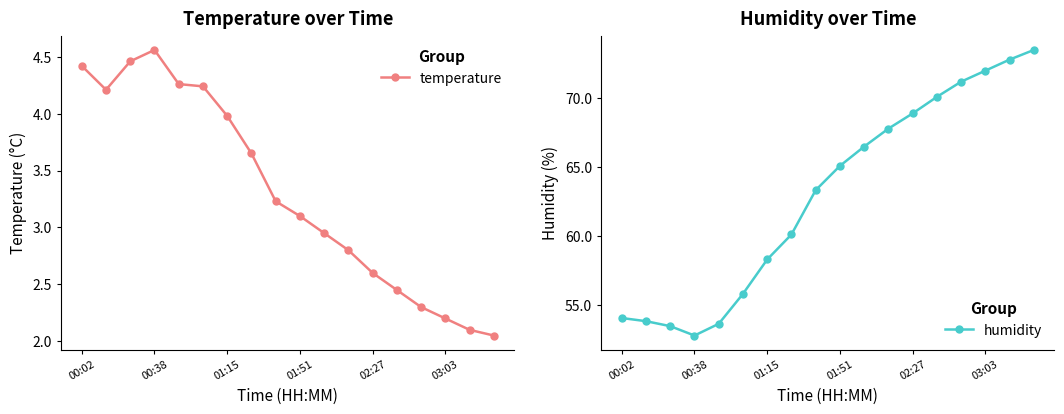

At which label does temperature first exceed 3?

00:02